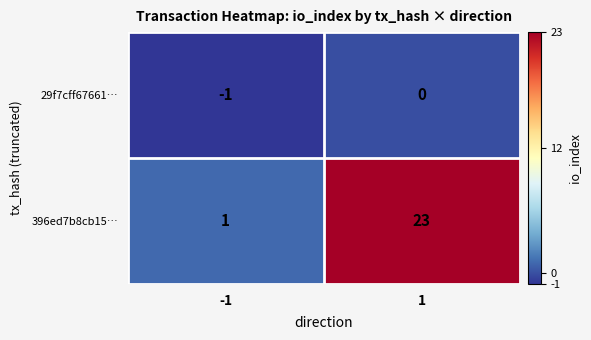

Is it true that 29f7cff67661… equals -1 at 1?

False